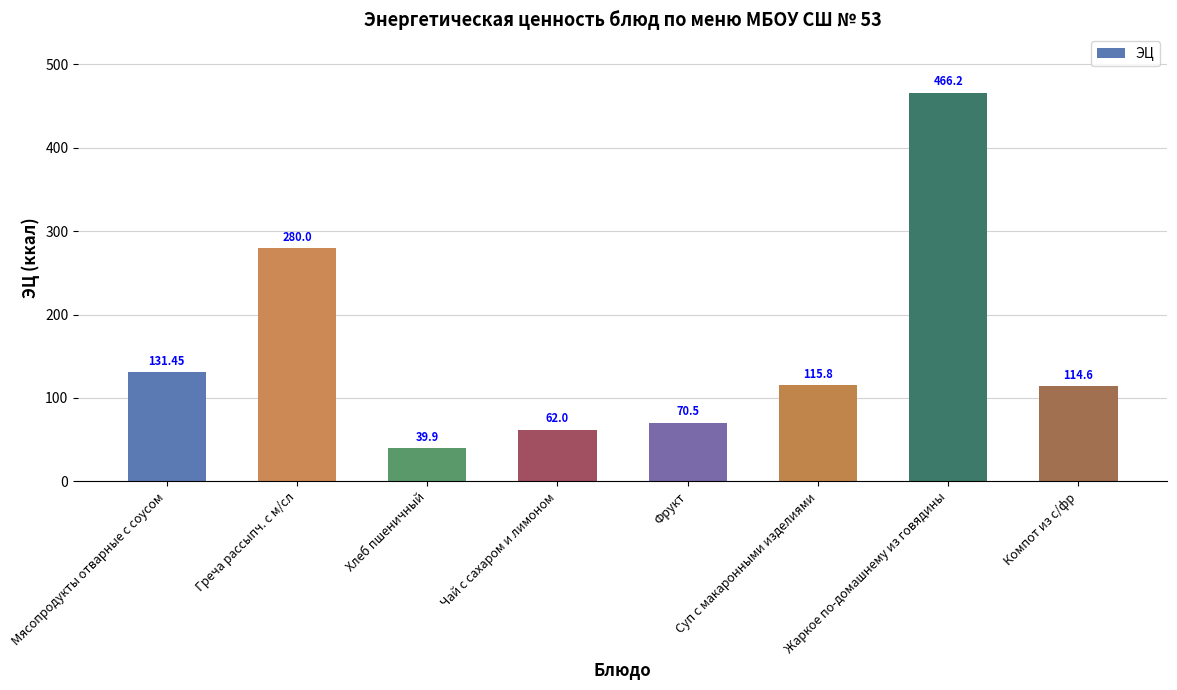

The chart shows a value of 39.9 at Хлеб пшеничный. True or false?

True